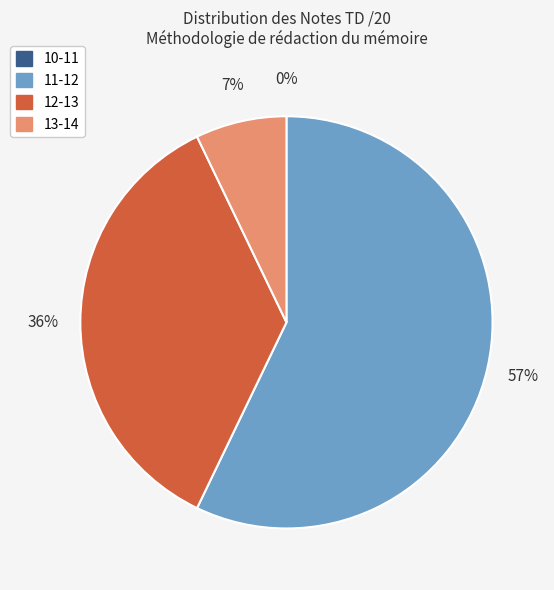

To the nearest percent, what percentage of the pie is 13-14?

7%